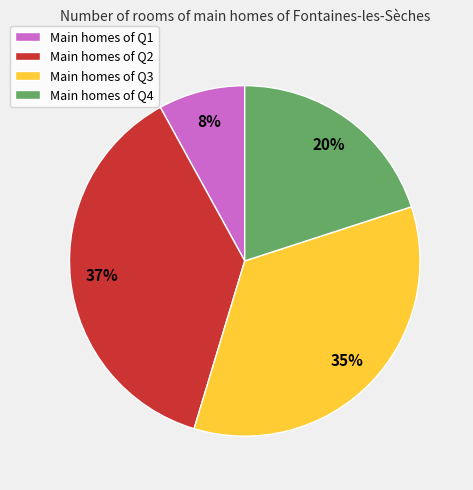

Does any single category account for the majority?

No